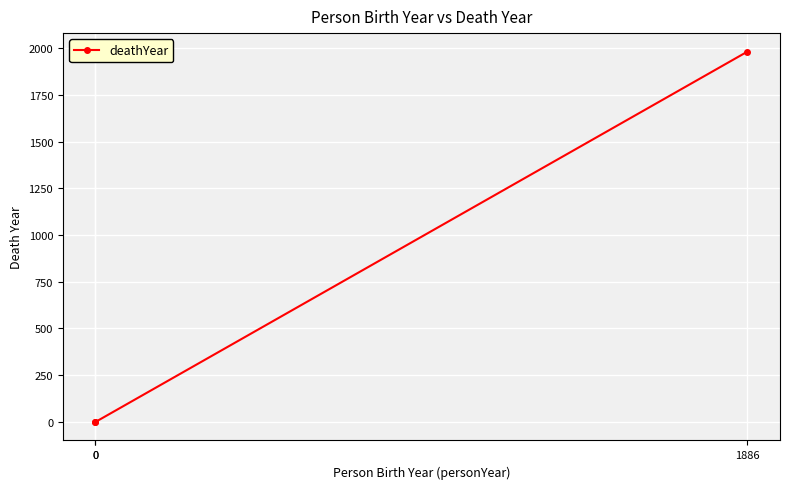

True or false: the data shows 1981 at 1886.

True